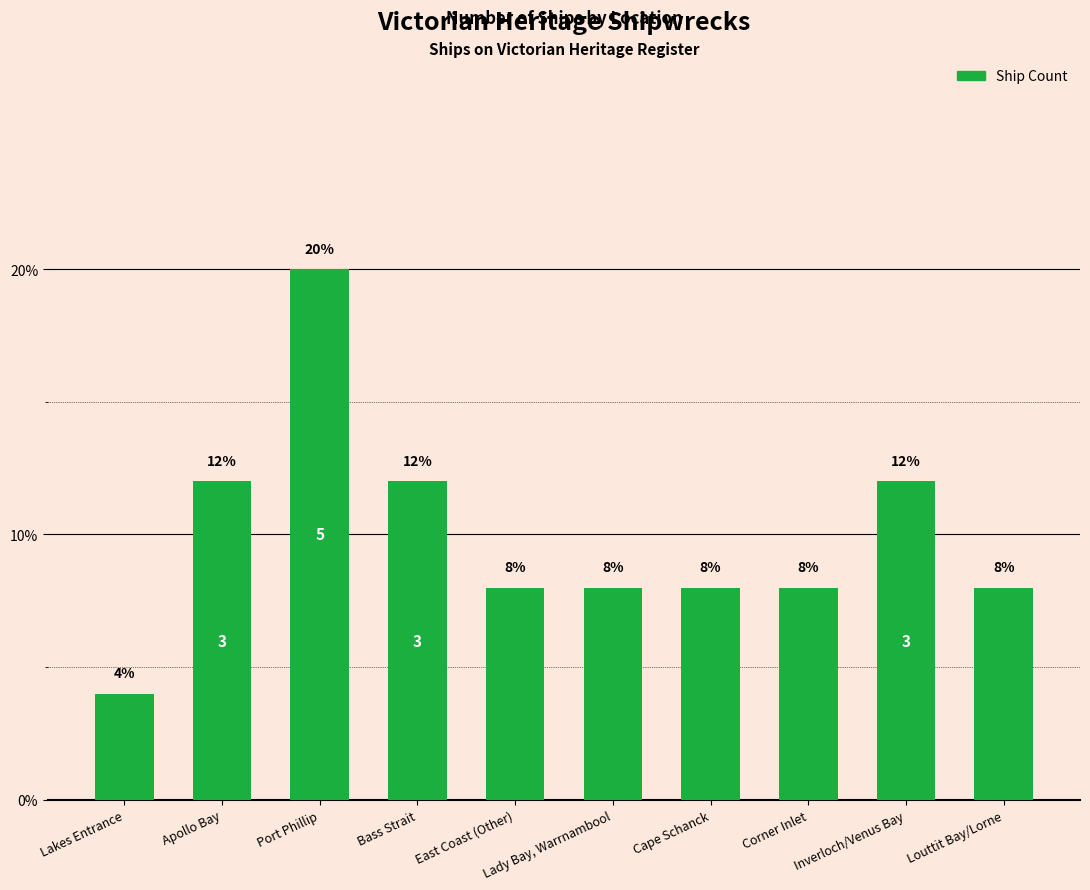

What is the approximate value at Lakes Entrance, to the nearest 5?

5